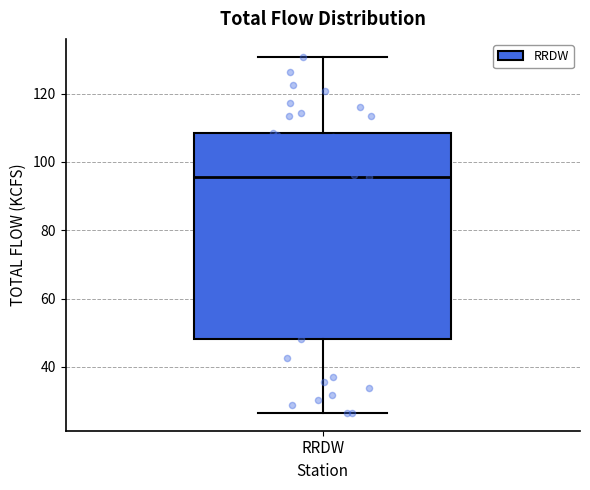

Read this box plot against the y-axis: the position of the median line, the range covered by the box, and the ends of both whiskers. The values are not printed on the chart, so give them approximately, as read against the axis.

median 96, box 48 to 108, whiskers 26 to 130